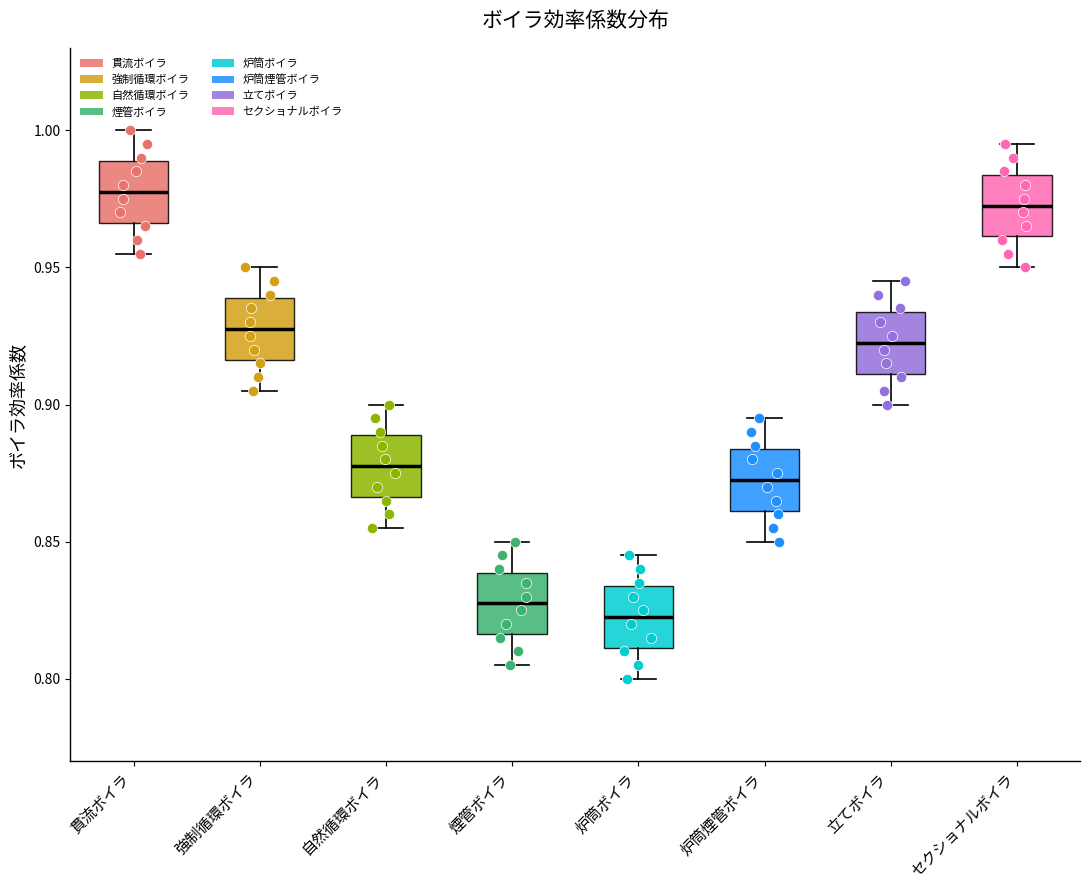

Where is the lower edge of the box for 立てボイラ on the y-axis? The values are not printed on the chart, so give them approximately, as read against the axis.

0.910